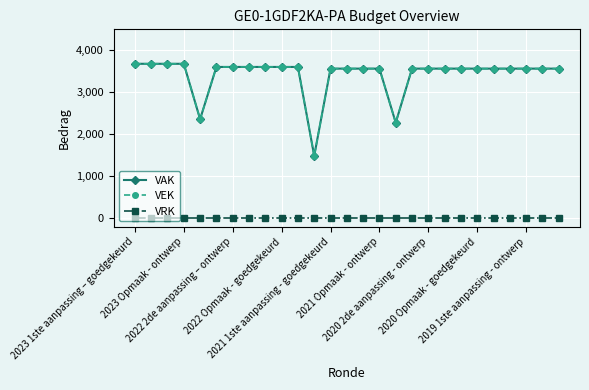

True or false: VRK and VAK intersect in this chart.

False